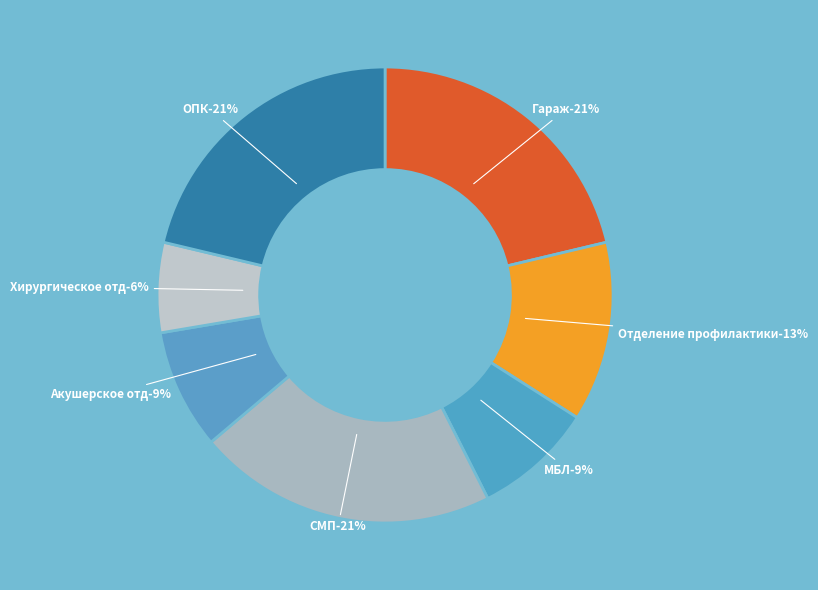

To the nearest percent, what portion does Акушерское отд represent?

9%